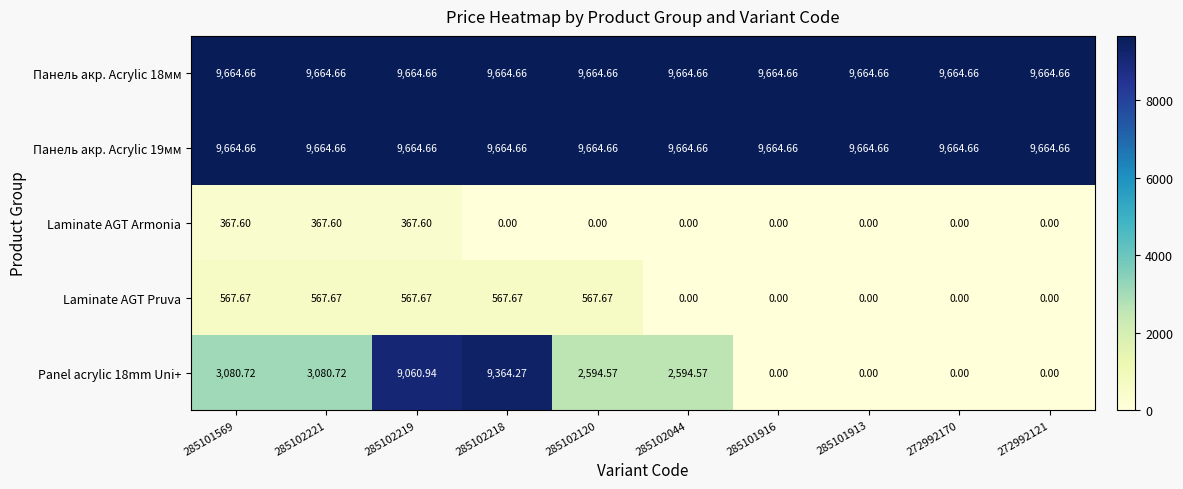

Is the value of Панель акр. Acrylic 18мм at 285101913 greater than the value of Laminate AGT Pruva at 285102120?

Yes